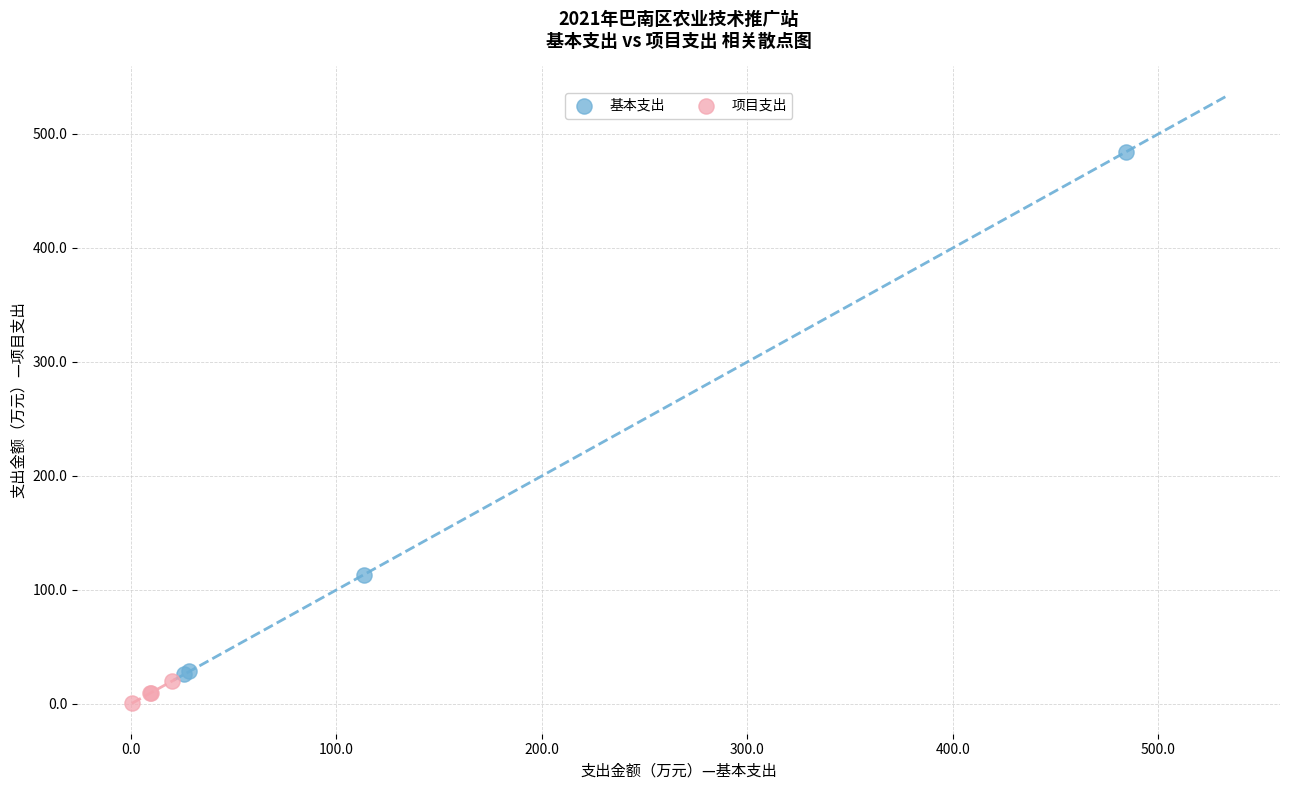

Which series contains the highest Y value?

基本支出